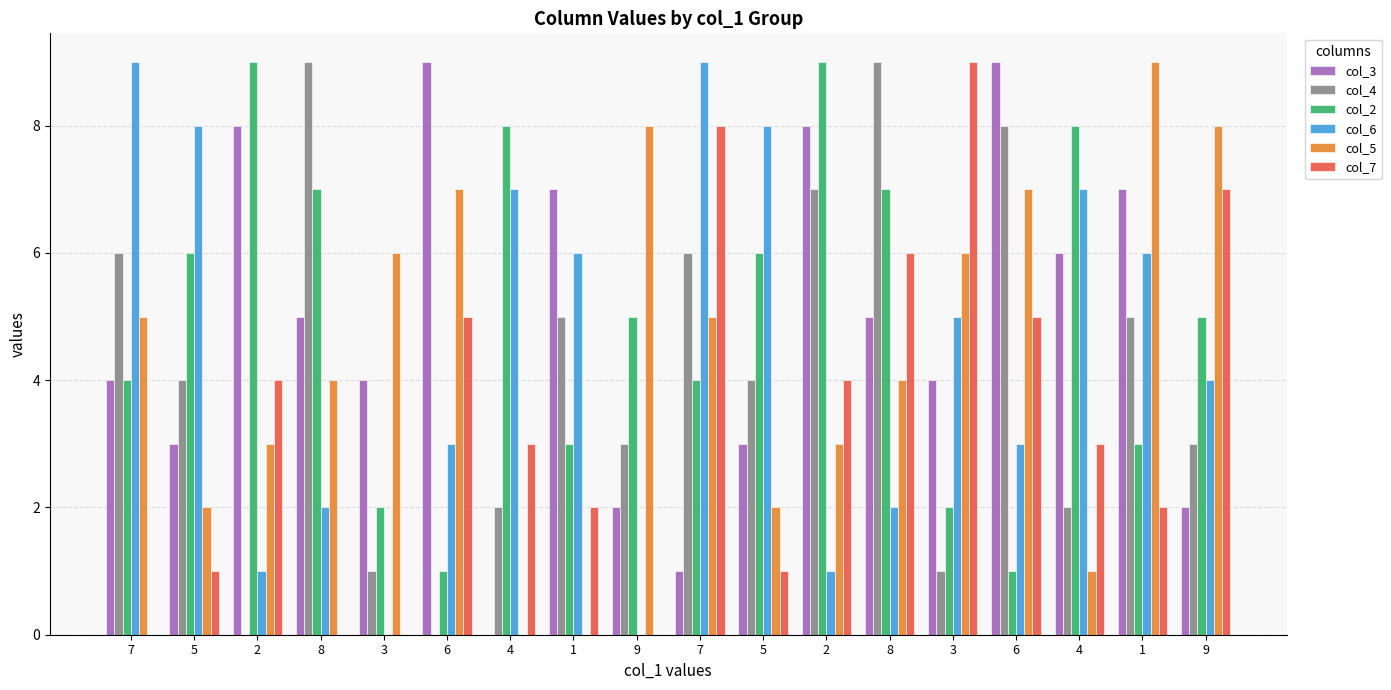

What is the sum of all col_5 values?

80